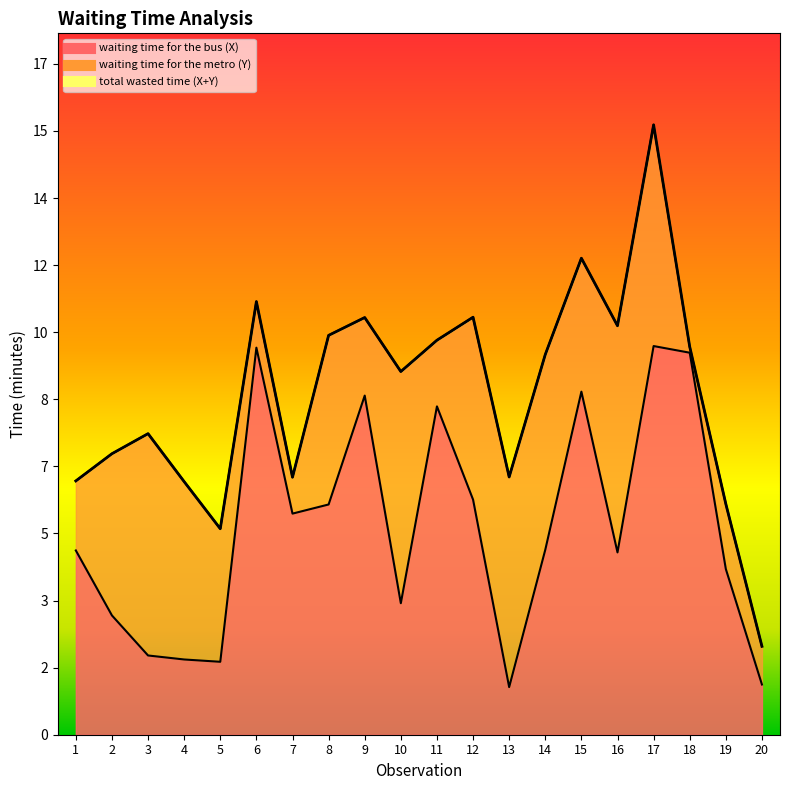

What is the average value of the total wasted time (X+Y) series?

8.6